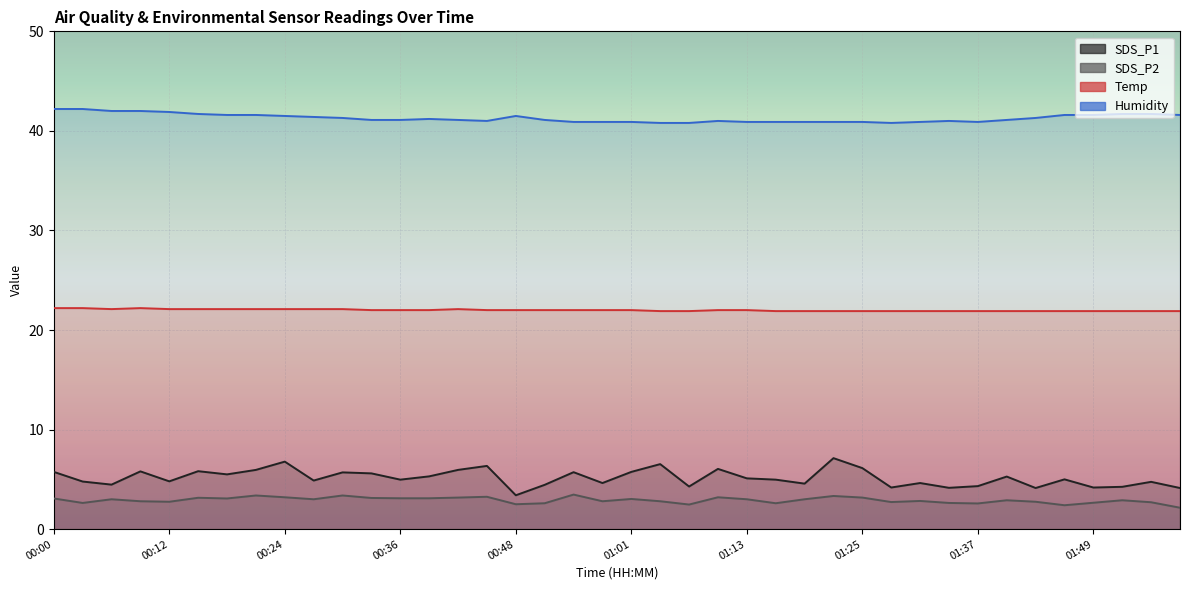

Between 00:21 and 00:24, which is larger?

00:24